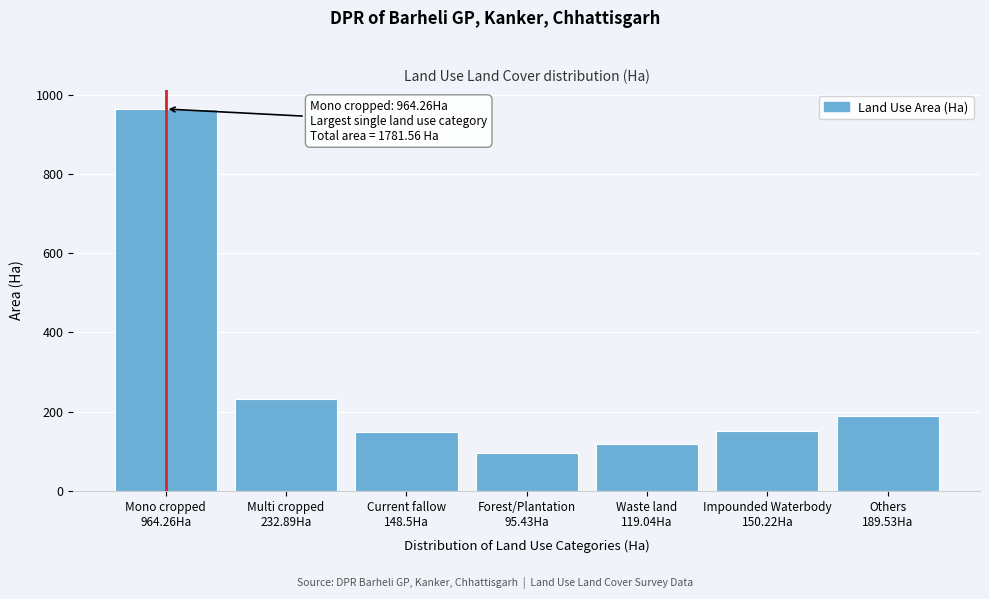

What is the average value?

271.4